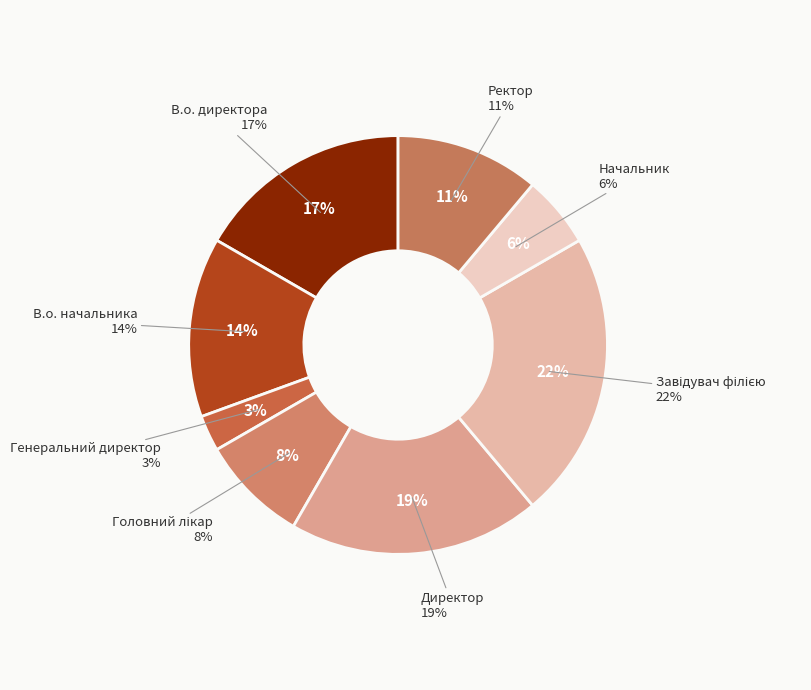

How many slices are in this pie chart?

8